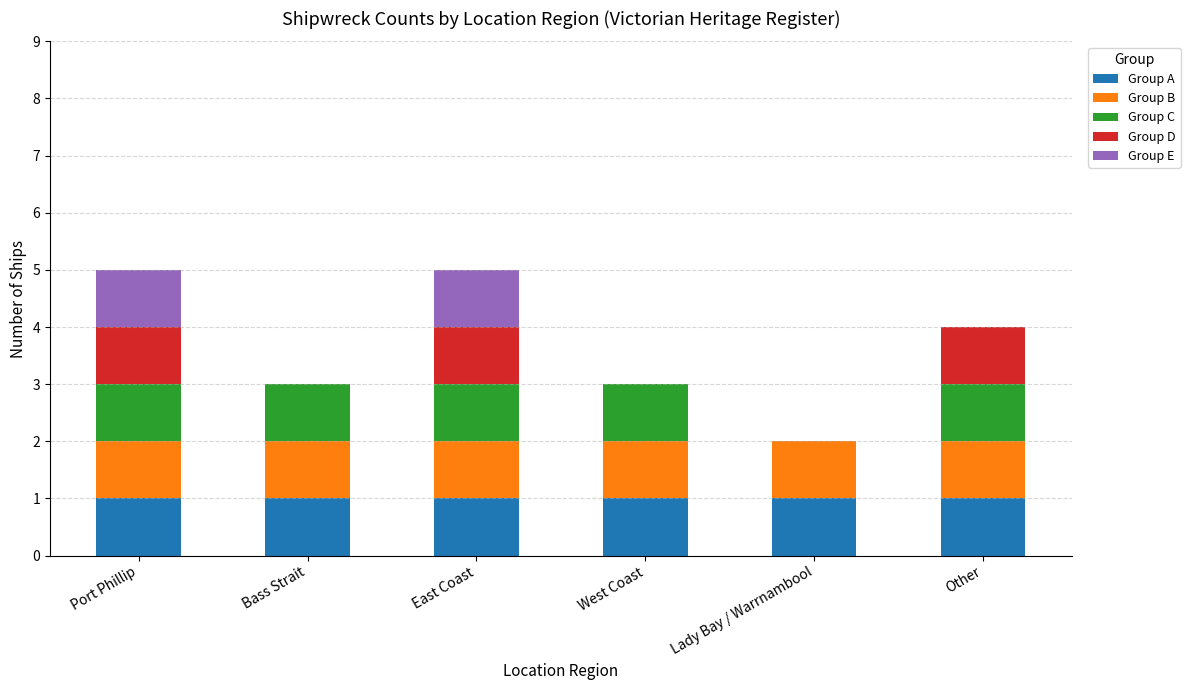

Is it true that Group A equals 2 at Lady Bay / Warrnambool?

False